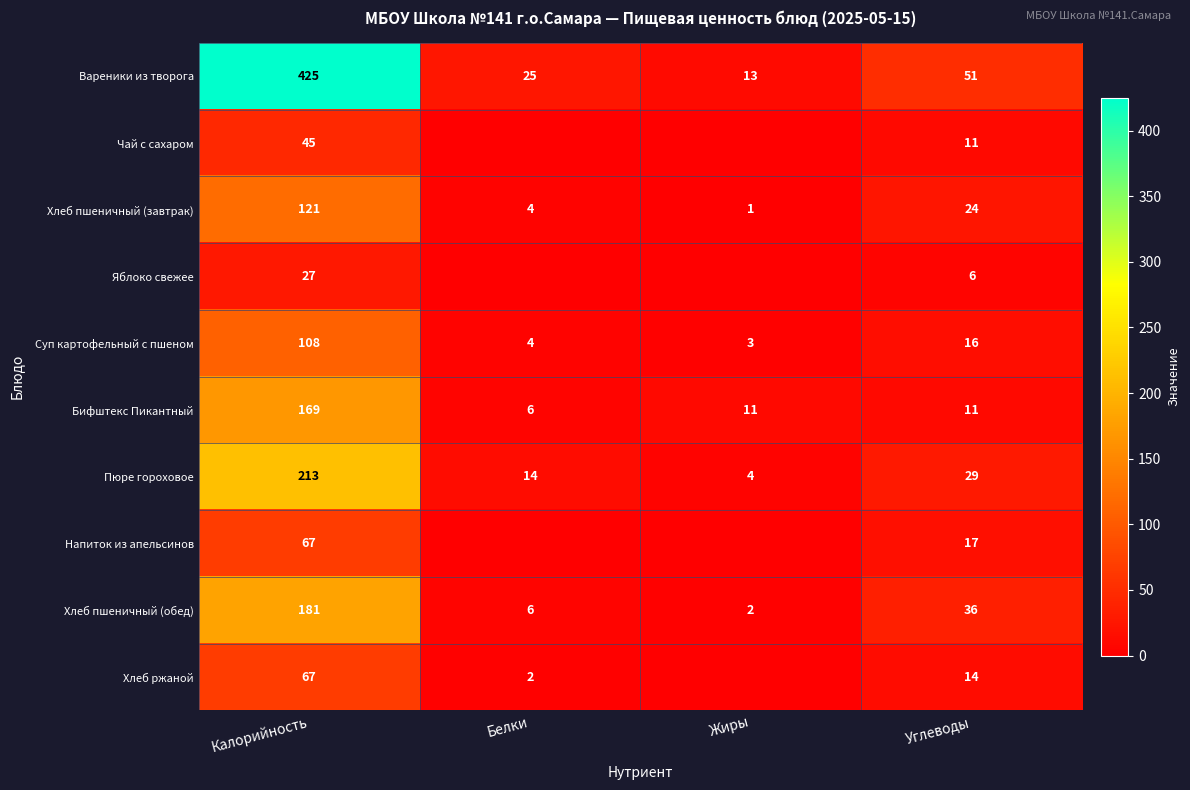

Is it true that Бифштекс Пикантный equals 3 at Жиры?

False